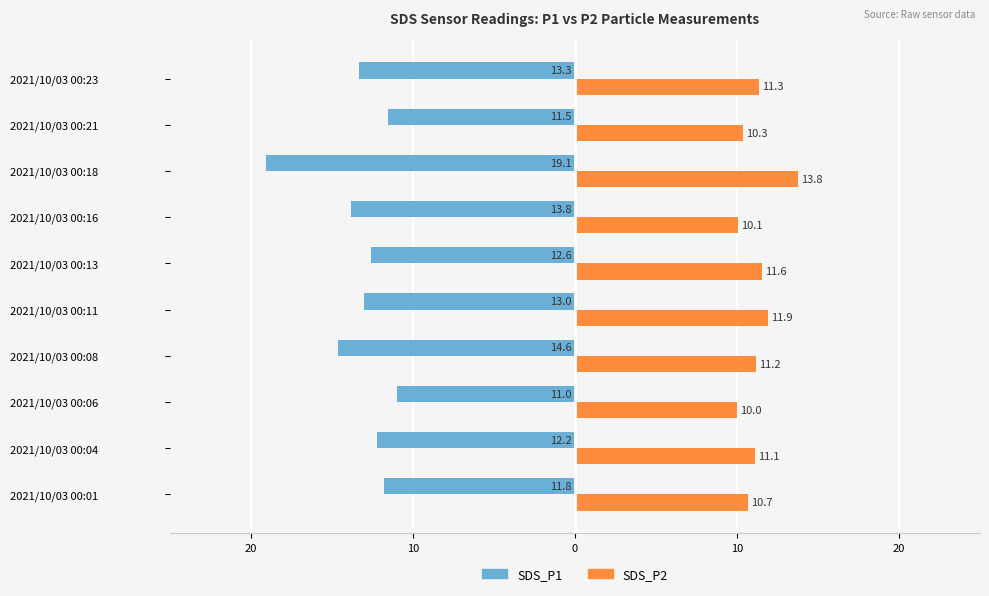

What is the average value of the SDS_P1 series?

-13.3